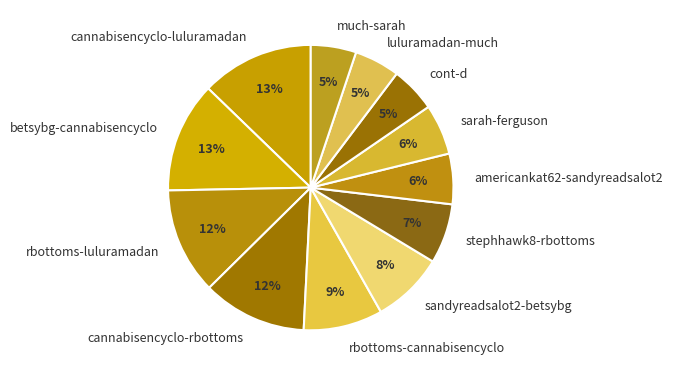

Is it true that cannabisencyclo-rbottoms is 1% of the pie?

False